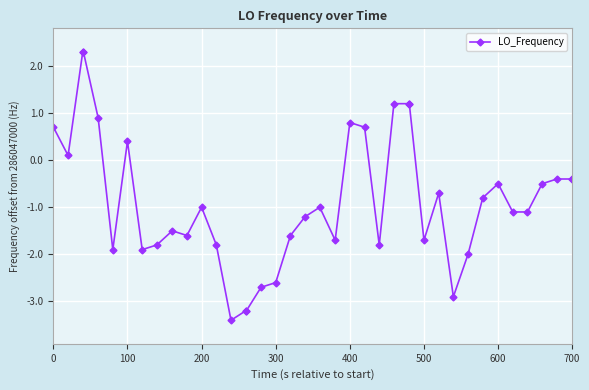

What is the minimum value shown in the chart?

-3.4